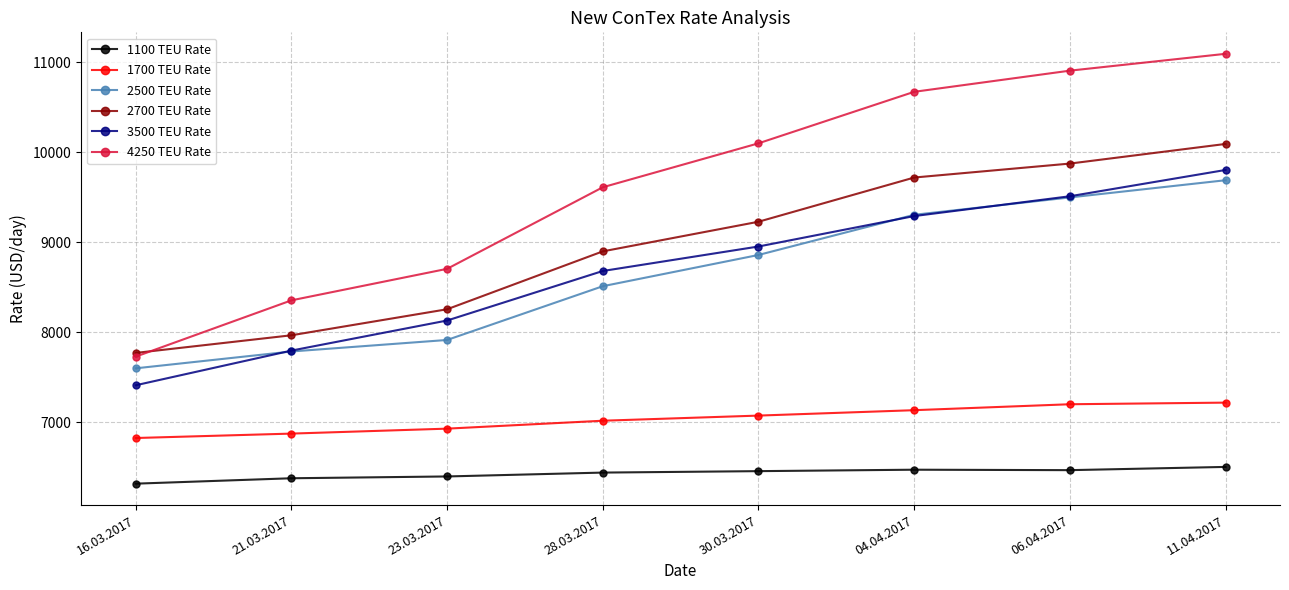

What is the spread (max minus min) of values at 11.04.2017?

4588